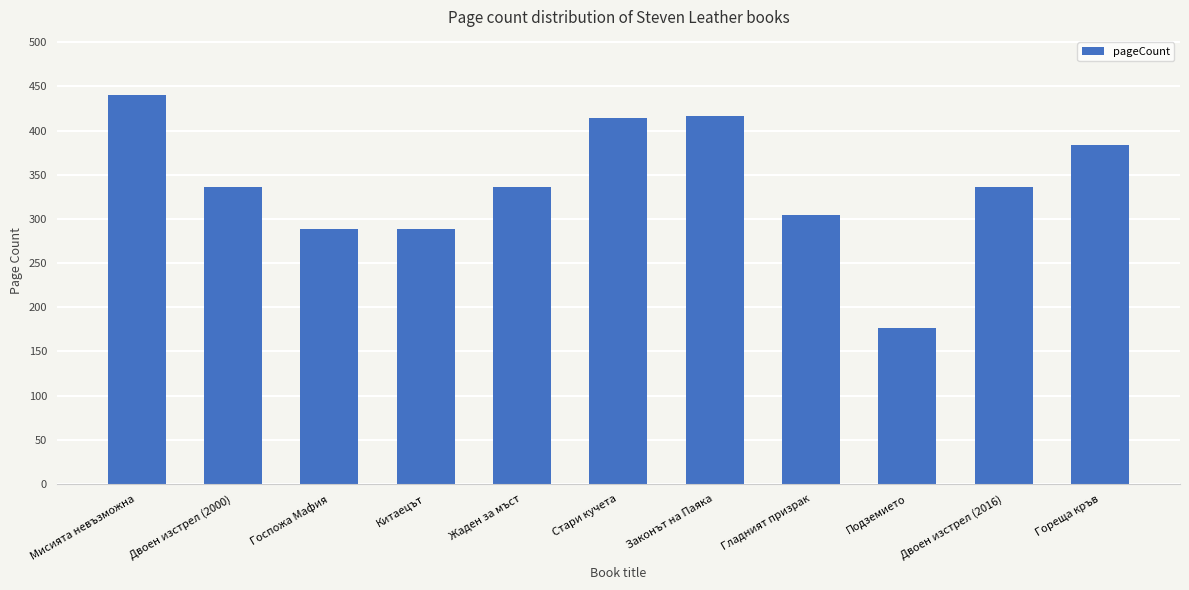

What is the label of the 1st bar from the right?

Гореща кръв